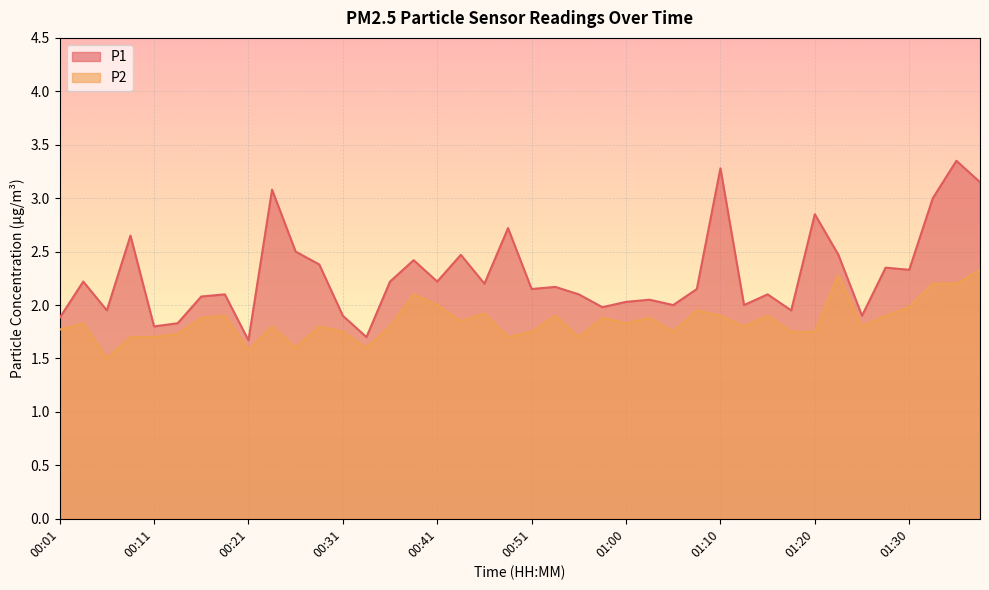

What is the difference between the P2 values at 01:20 and 01:23?

0.5